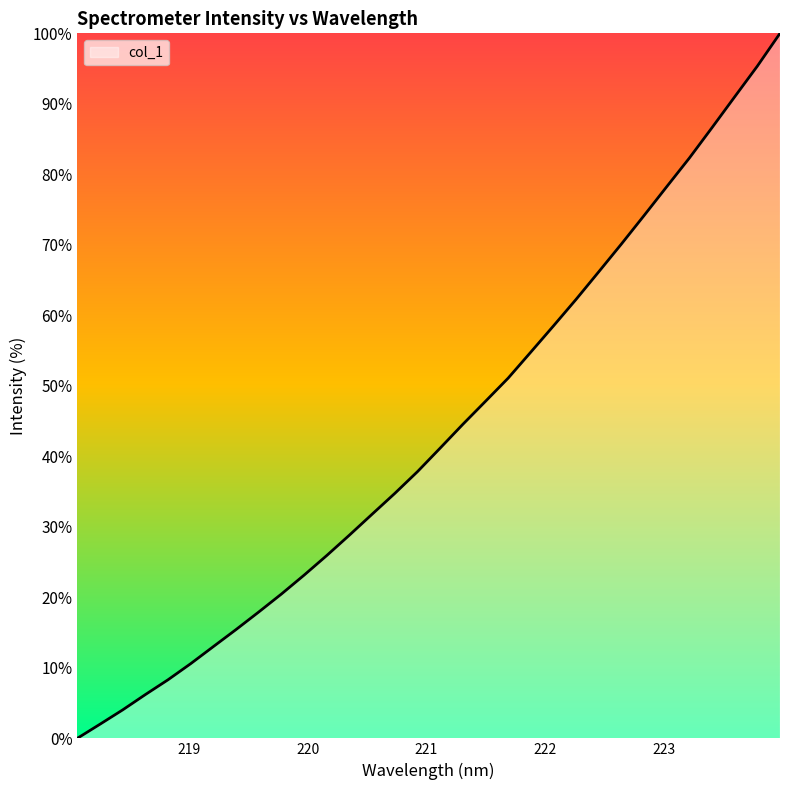

What is the maximum value shown in the chart?

100.0